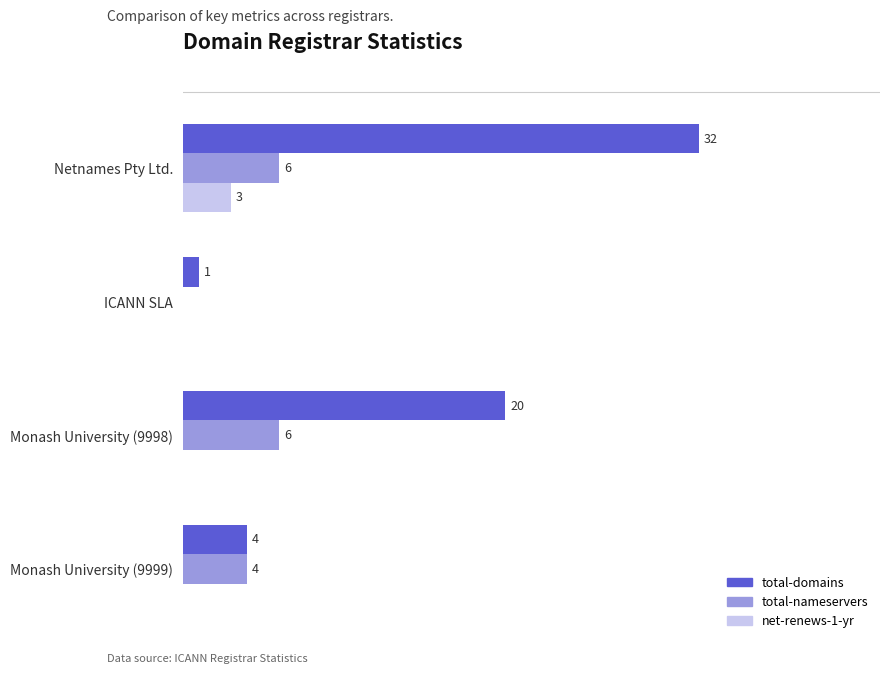

Where is total-nameservers nearest to the value 3?

Monash University (9999)